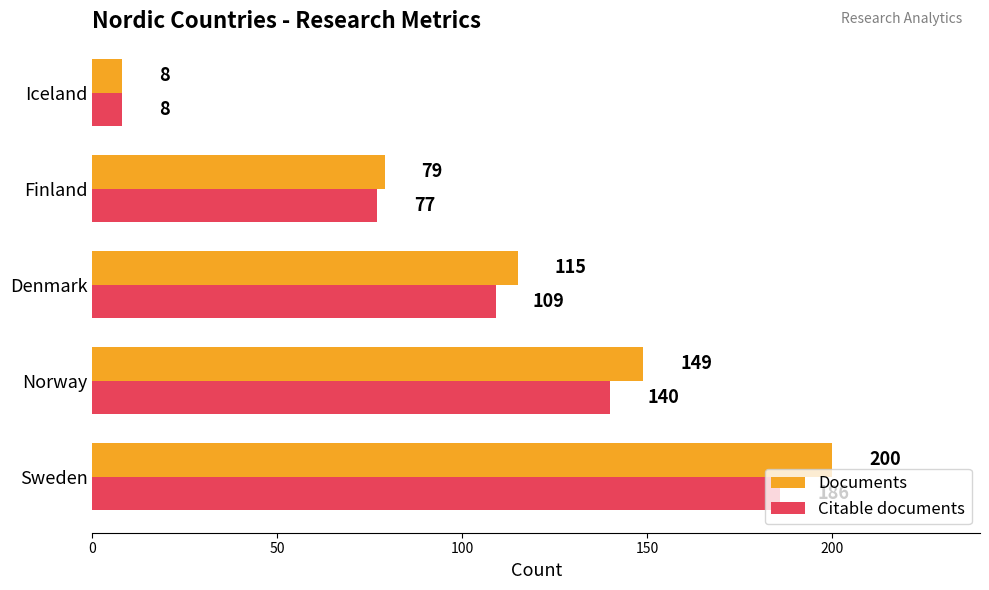

At how many categories does at least one series exceed 92?

3